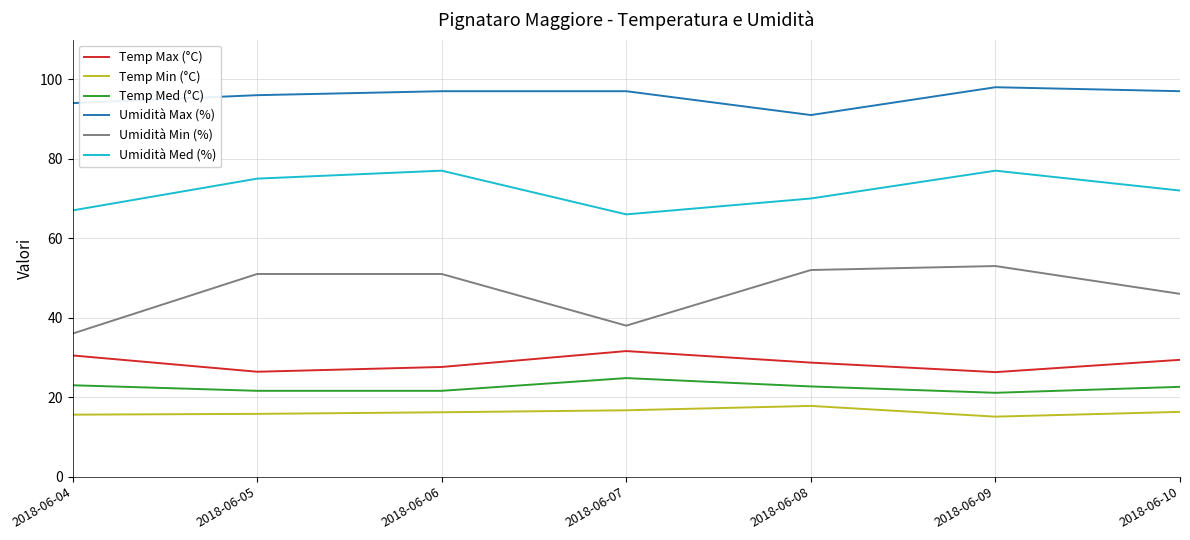

How many interior local peaks does the Umidità Med (%) series have?

2